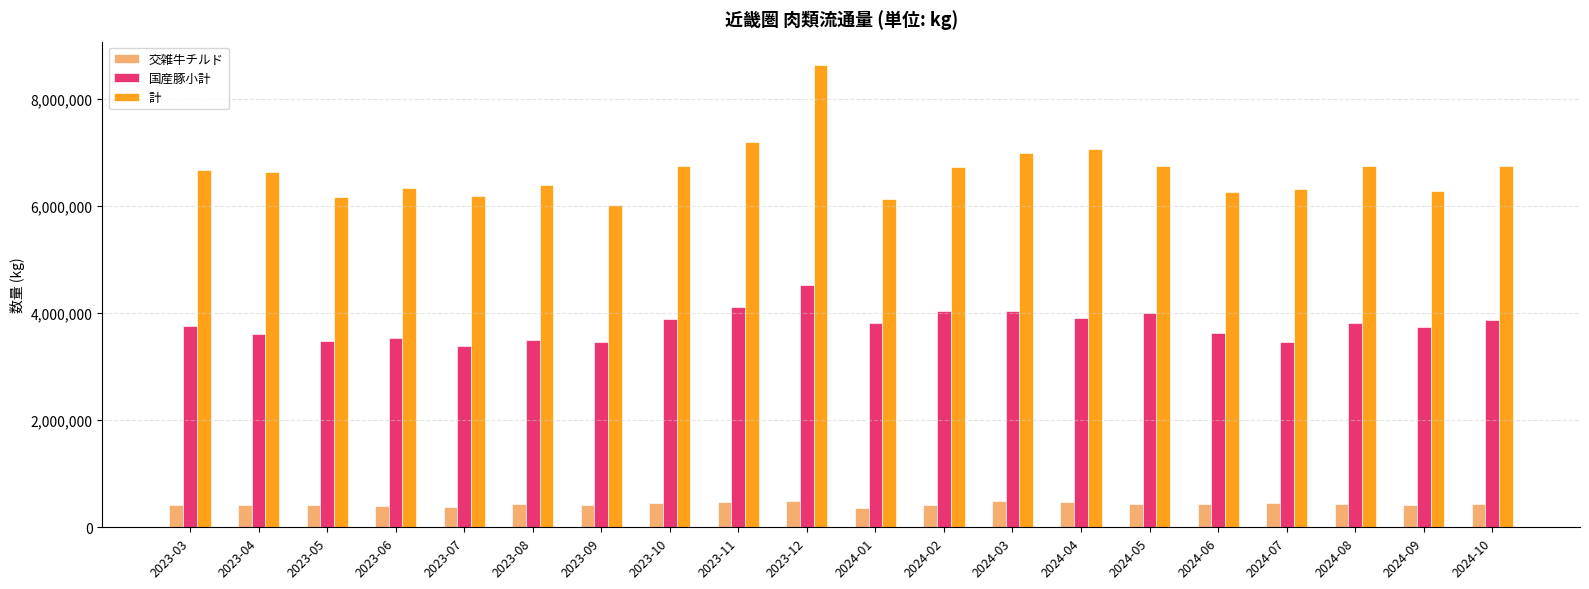

What is the value of the 交雑牛チルド bar at the 1st from the left?

419085